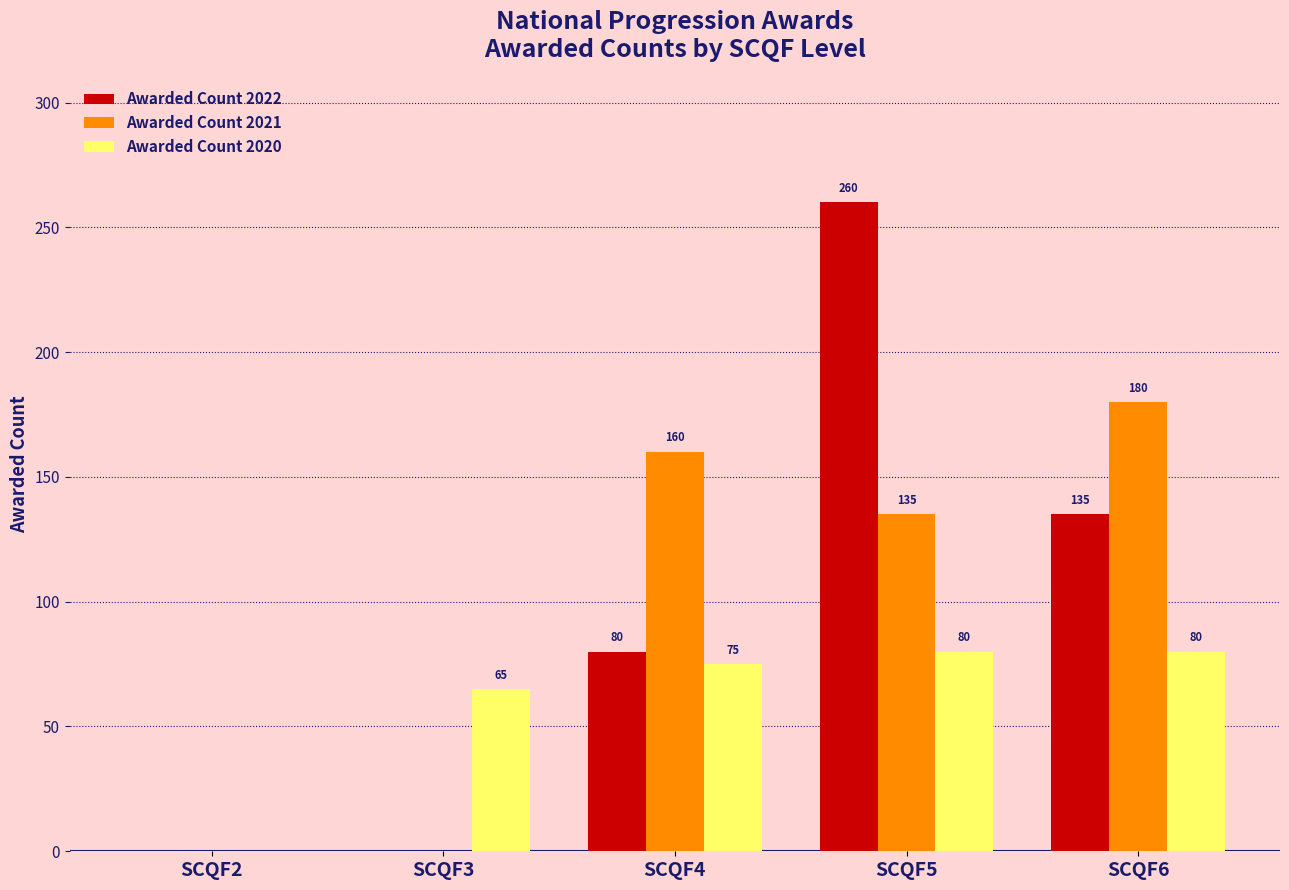

At which category is the sum across all series the highest?

SCQF5